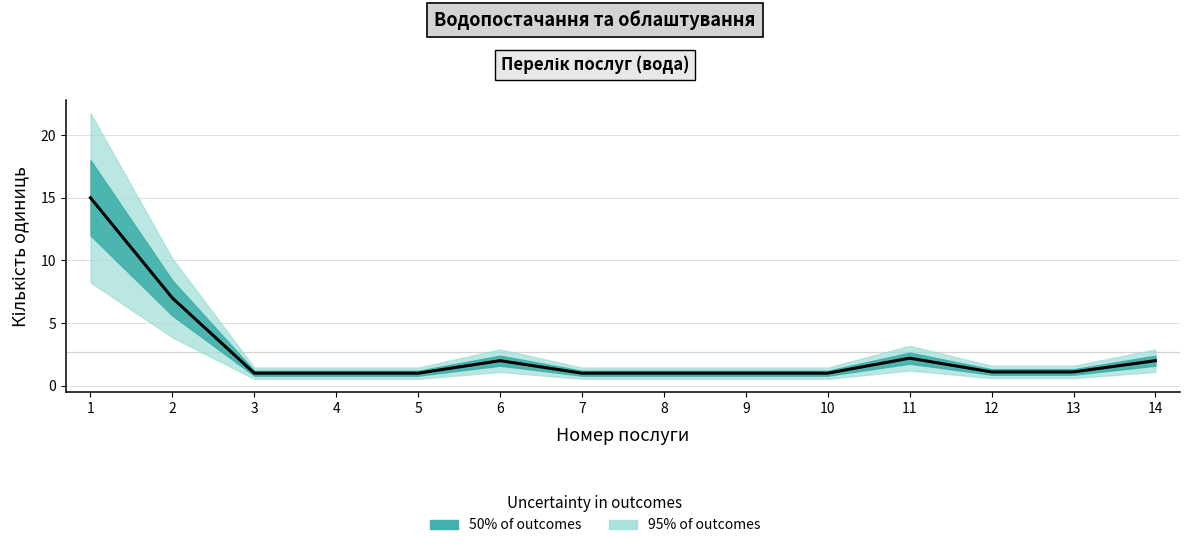

Is this an area chart (filled region under the line)?

No